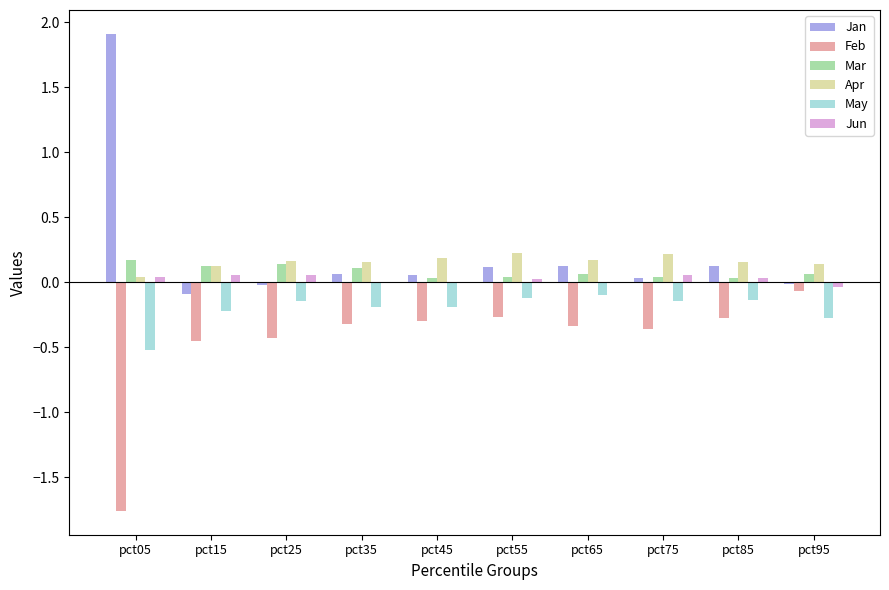

Which label corresponds to the largest value in the chart?

pct05